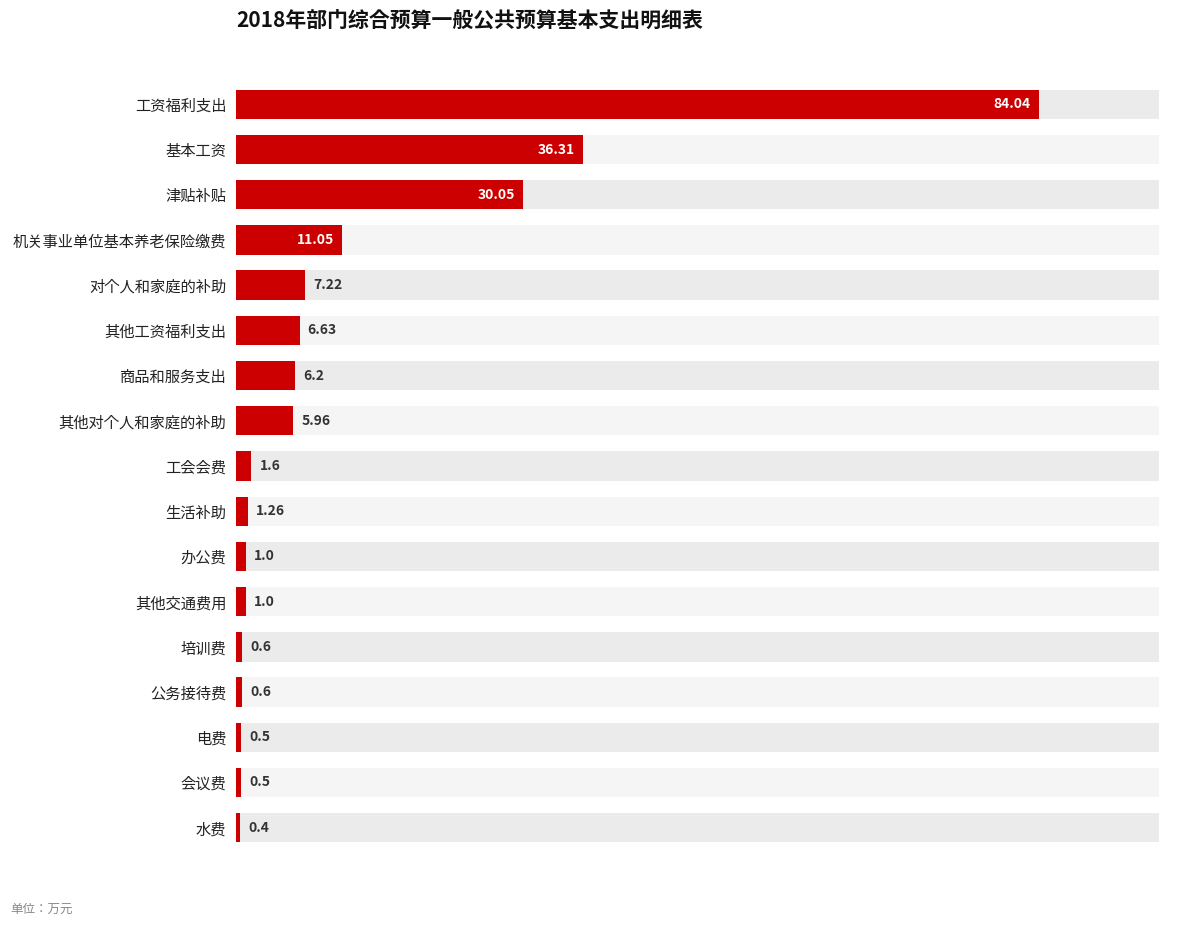

How many bars are there in total?

17